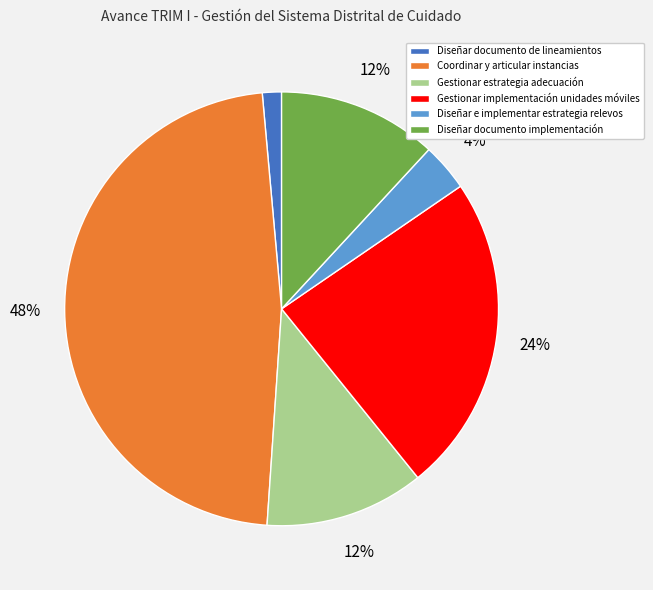

Is the sum of Gestionar estrategia adecuación and Diseñar documento de lineamientos greater than half?

No